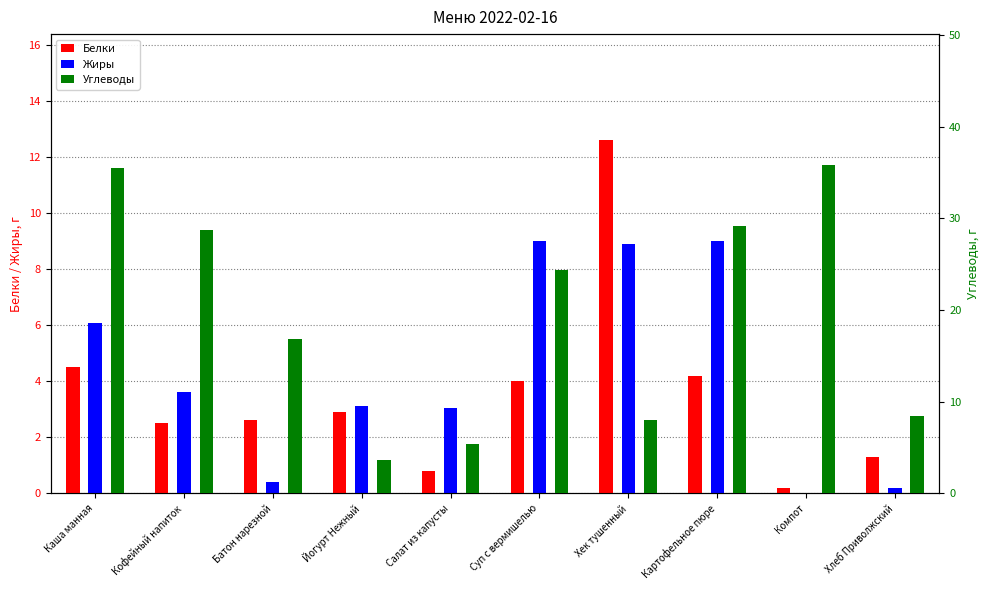

What is the difference between the highest and lowest values at Батон нарезной?

16.4